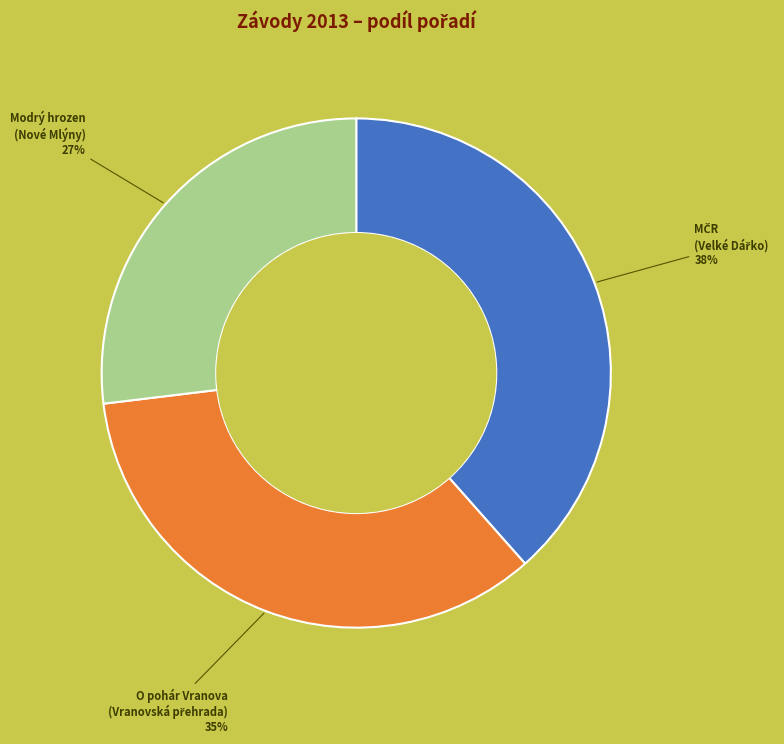

Does any single category account for the majority?

No